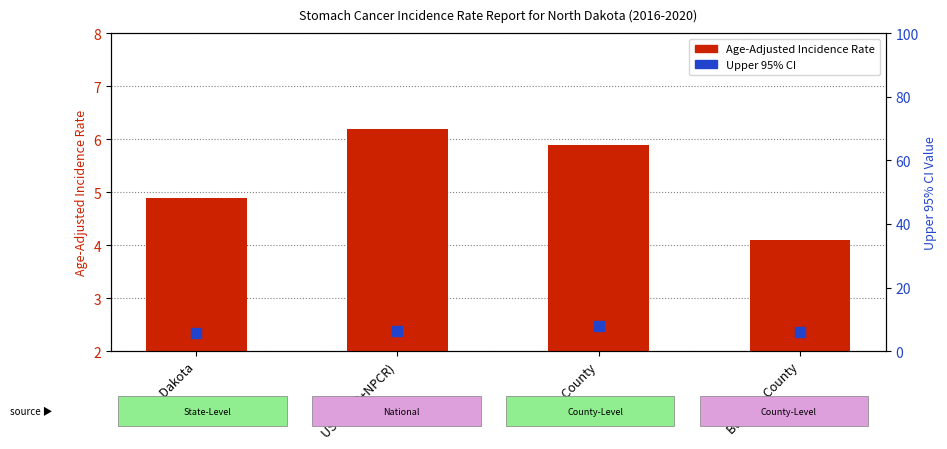

Which series has the largest total across all categories?

Upper 95% CI